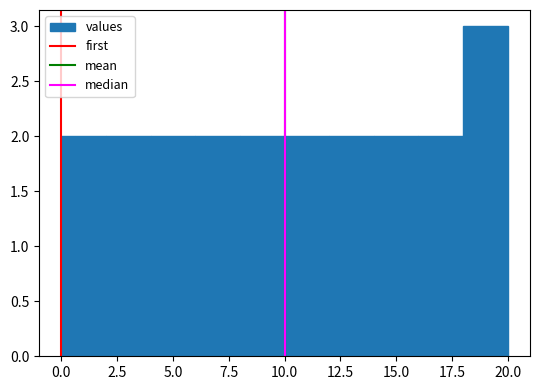

Reading left to right, list every bar in this chart as the range it spans on the x-axis followed by its height. The values are not printed on the chart, so give them approximately, as read against the axis.

0 to 2: 2
2 to 4: 2
4 to 6: 2
6 to 8: 2
8 to 10: 2
10 to 12: 2
12 to 14: 2
14 to 16: 2
16 to 18: 2
18 to 20: 3